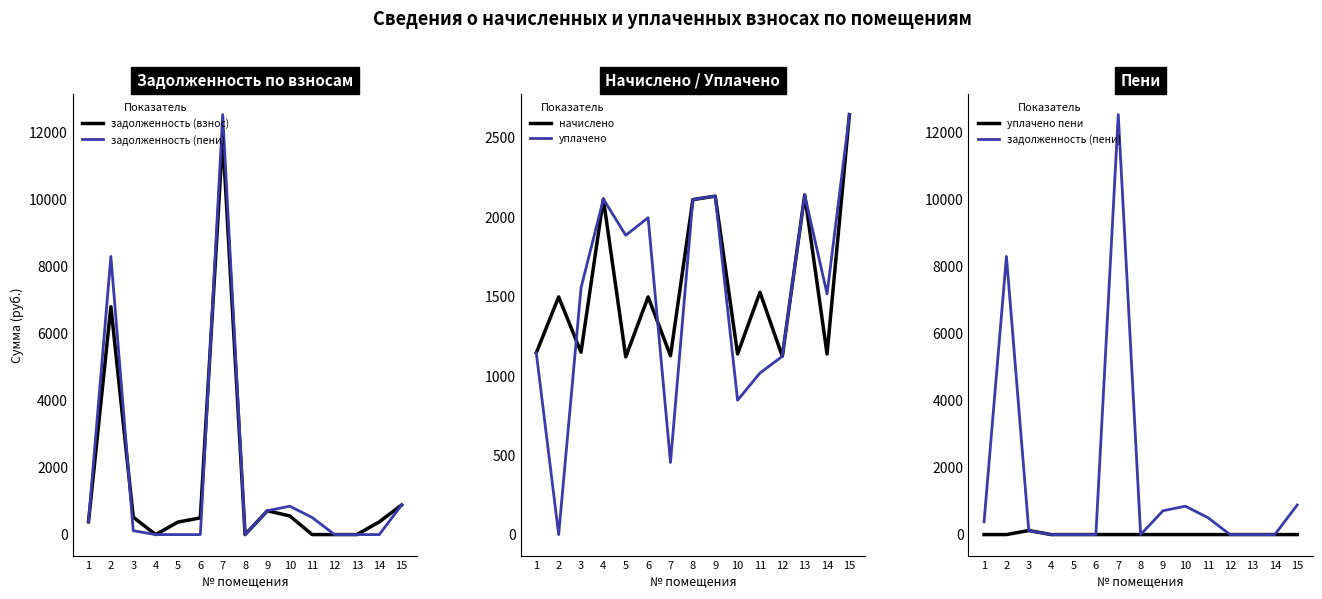

How many intersections are there between уплачено and задолженность (пени)?

4